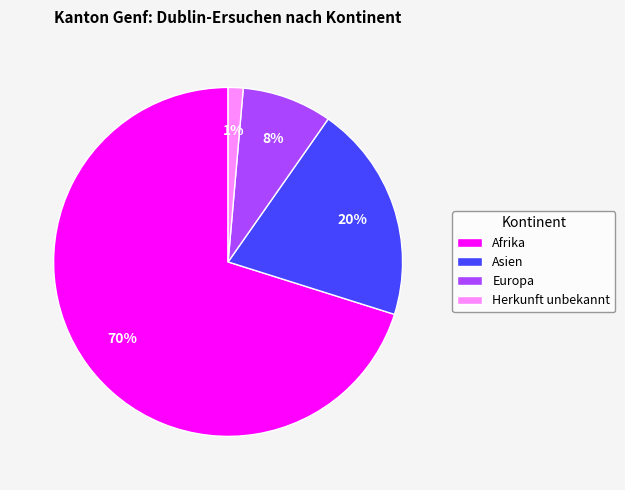

To the nearest percent, what is the average slice percentage?

25%